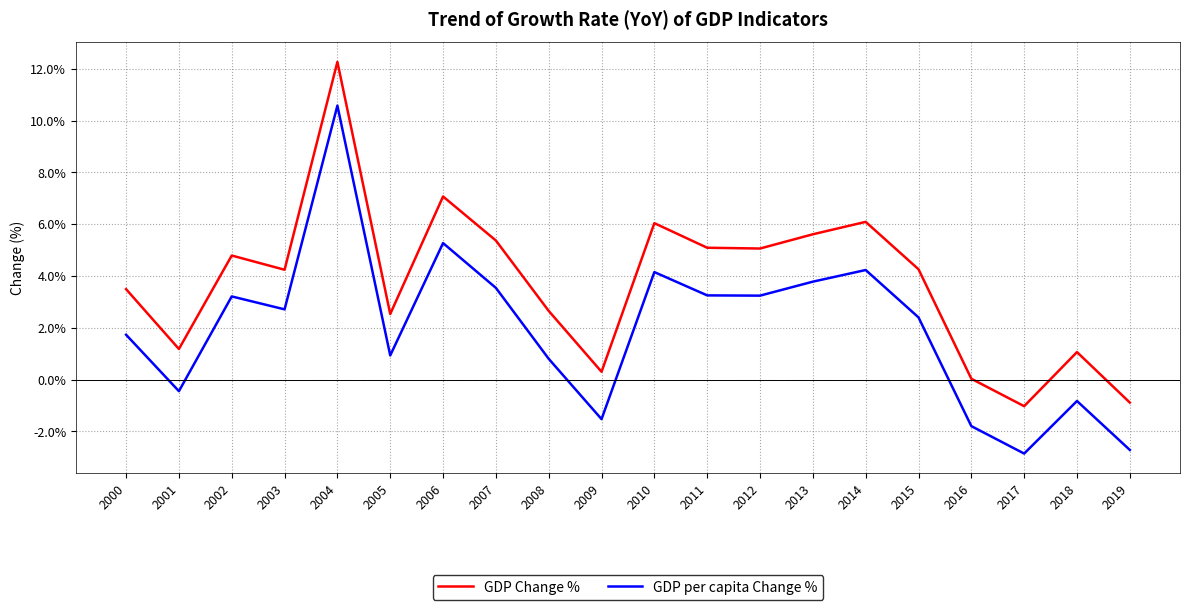

True or false: GDP per capita Change % has a value of 5.6 at 2002.

False